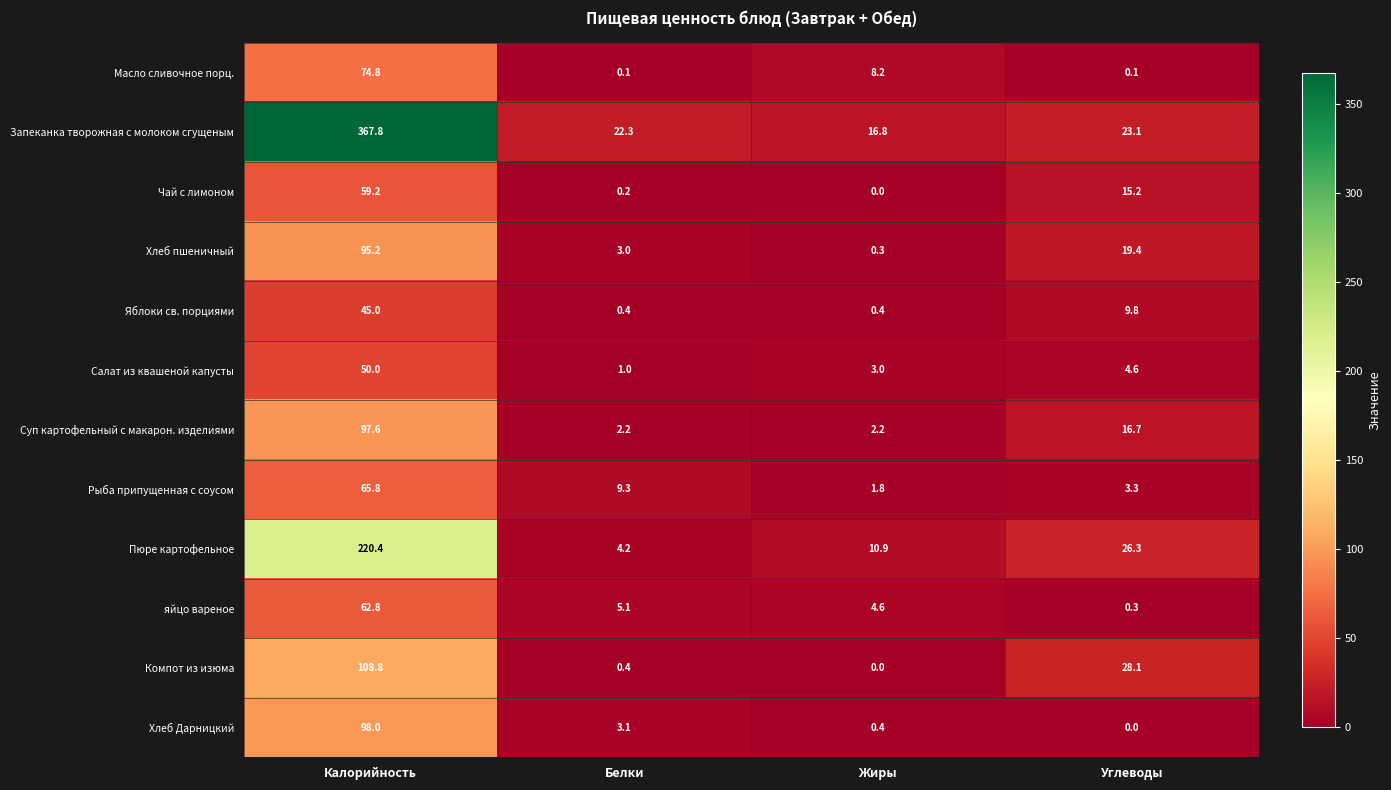

At which label does Запеканка творожная с молоком сгущеным reach its minimum?

Жиры